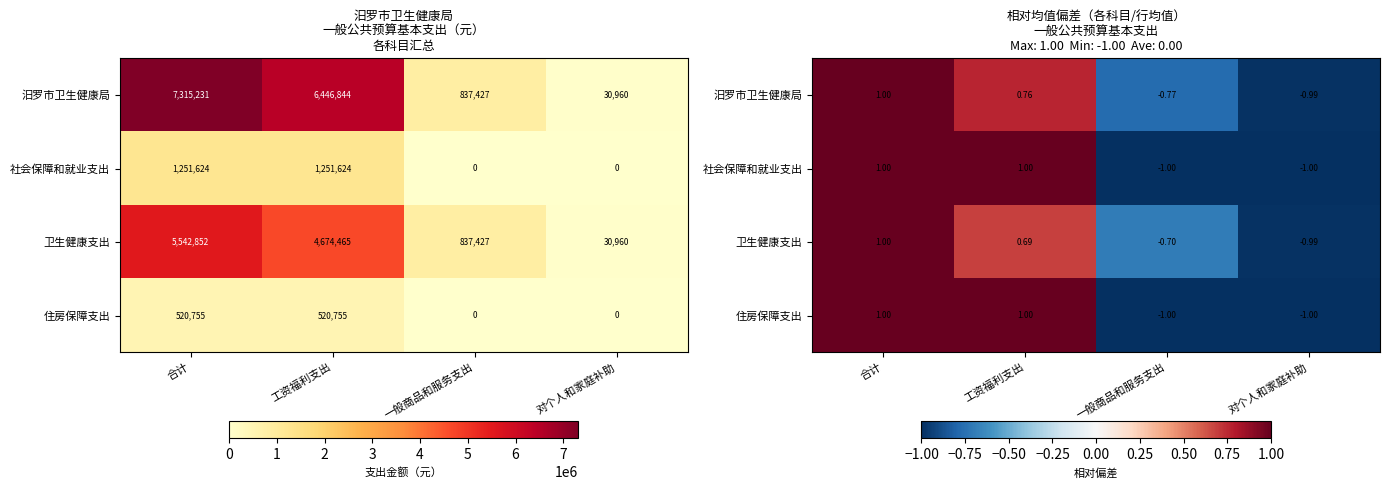

What is the sum of the 汨罗市卫生健康局 values at 一般商品和服务支出 and 对个人和家庭补助?

-1.8